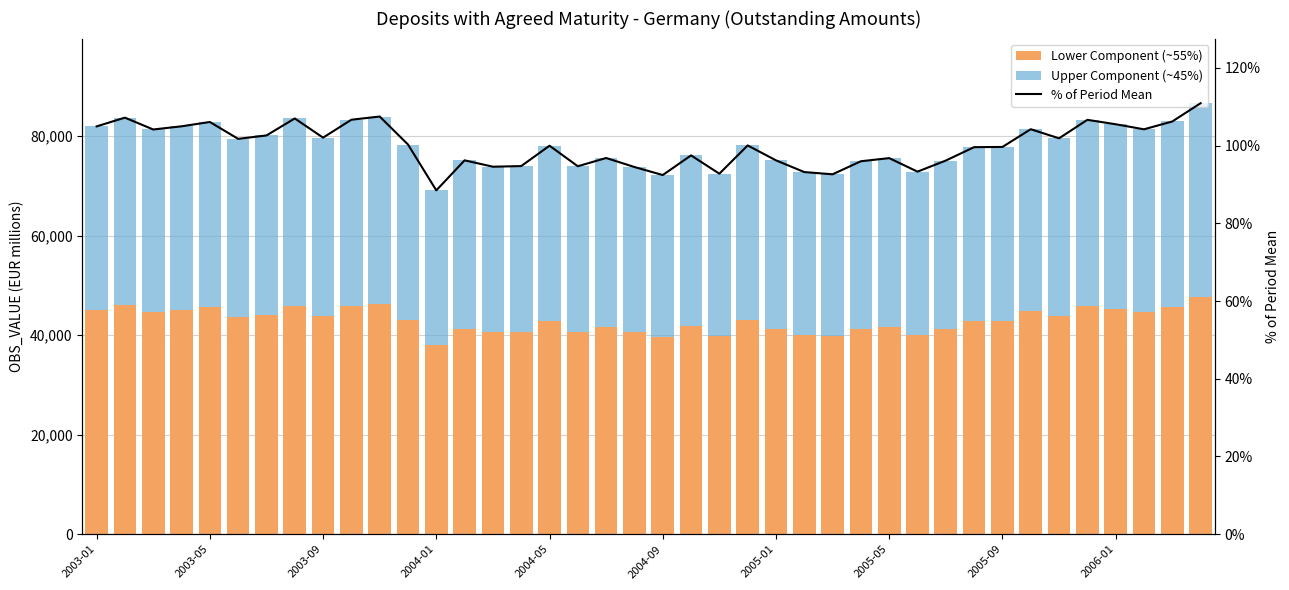

Which series has the largest total across all categories?

Lower Component (~55%)